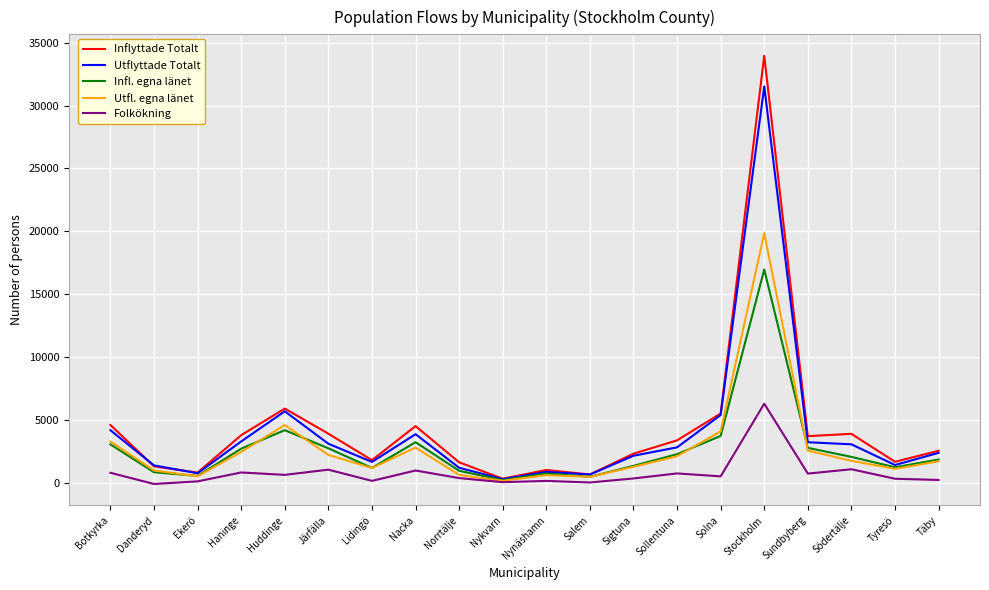

What is the sum of the Folkökning values at Sollentuna and Sigtuna?

1113